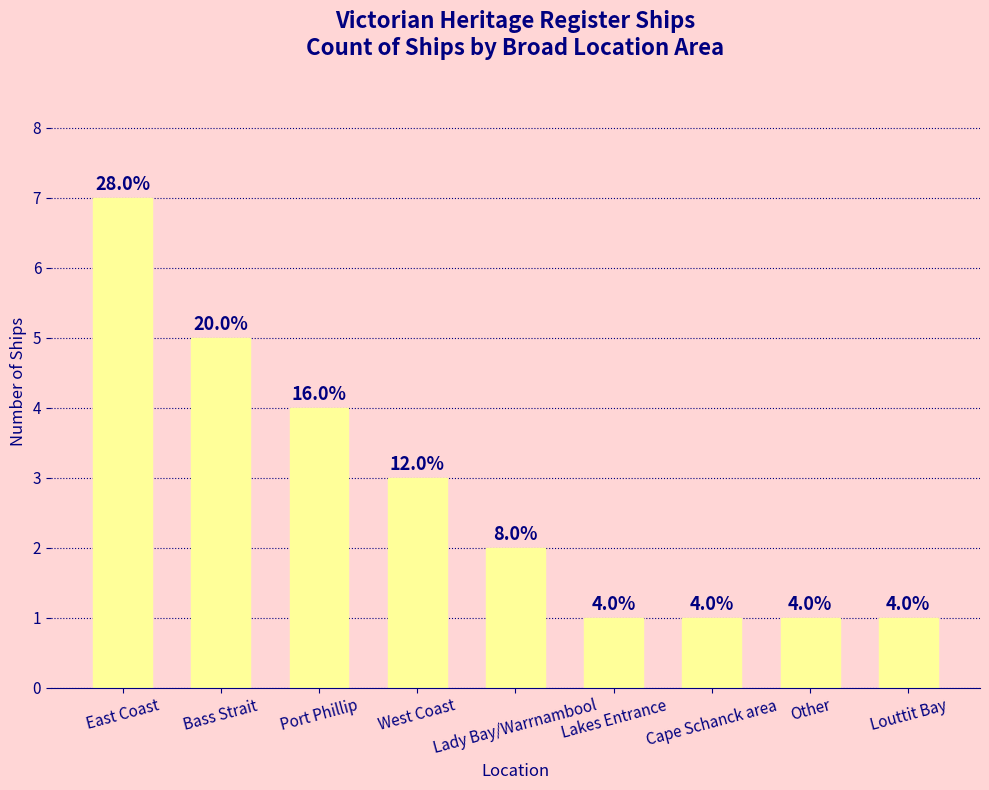

Count the values in the range 1 to 4.

7